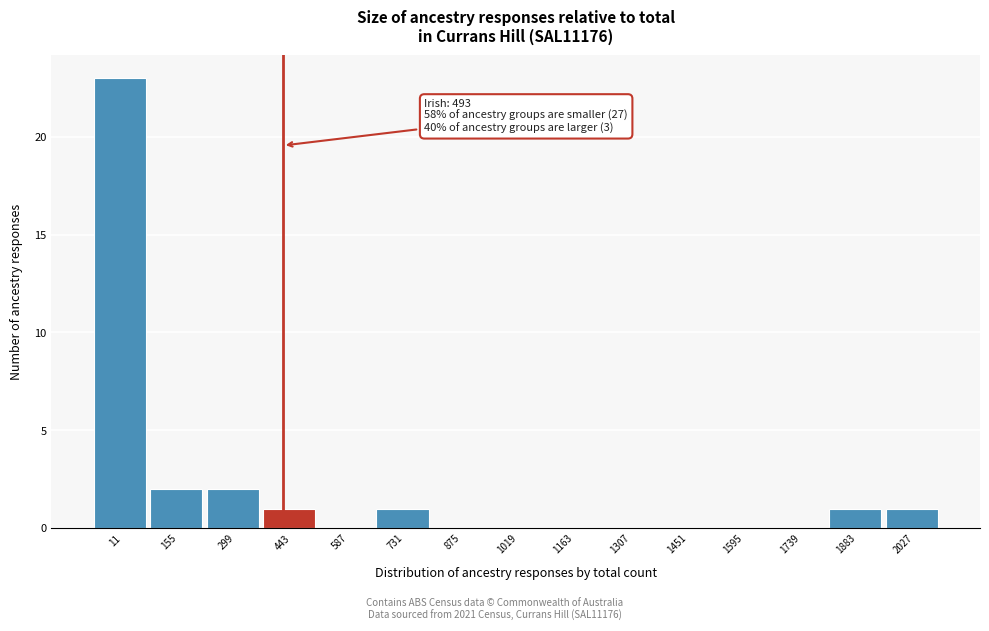

Reading left to right, list all the values displayed in this chart.

11=23	155=2	299=2	443=1	587=0	731=1	875=0	1019=0	1163=0	1307=0	1451=0	1595=0	1739=0	1883=1	2027=1